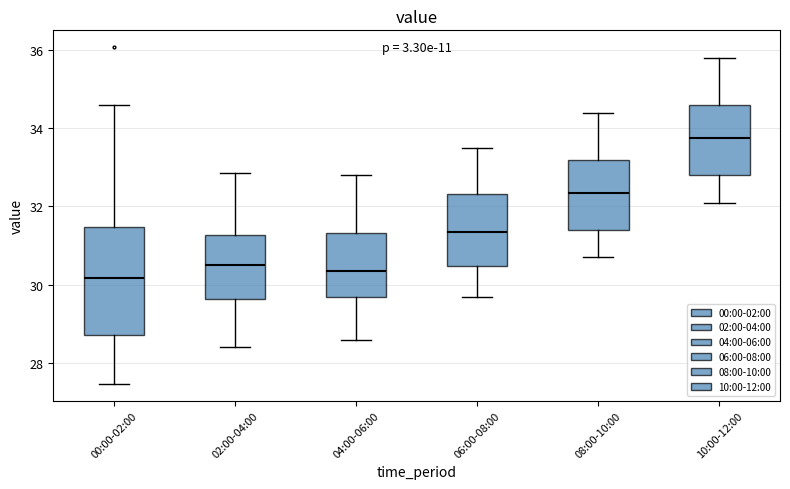

Reading left to right, read every box against the y-axis: the position of its median line, the range the box covers, and the ends of its whiskers. The values are not printed on the chart, so give them approximately, as read against the axis.

00:00-02:00: median 30.2, box 28.8 to 31.4, whiskers 27.4 to 34.6
02:00-04:00: median 30.6, box 29.6 to 31.2, whiskers 28.4 to 32.8
04:00-06:00: median 30.4, box 29.8 to 31.4, whiskers 28.6 to 32.8
06:00-08:00: median 31.4, box 30.4 to 32.4, whiskers 29.8 to 33.6
08:00-10:00: median 32.4, box 31.4 to 33.2, whiskers 30.8 to 34.4
10:00-12:00: median 33.8, box 32.8 to 34.6, whiskers 32.2 to 35.8